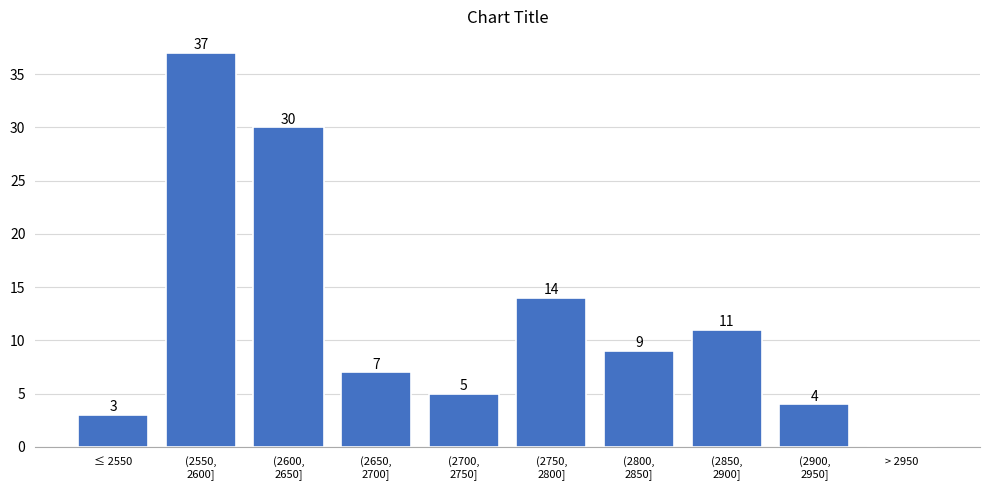

The chart shows a value of 3 at ≤ 2550. True or false?

True